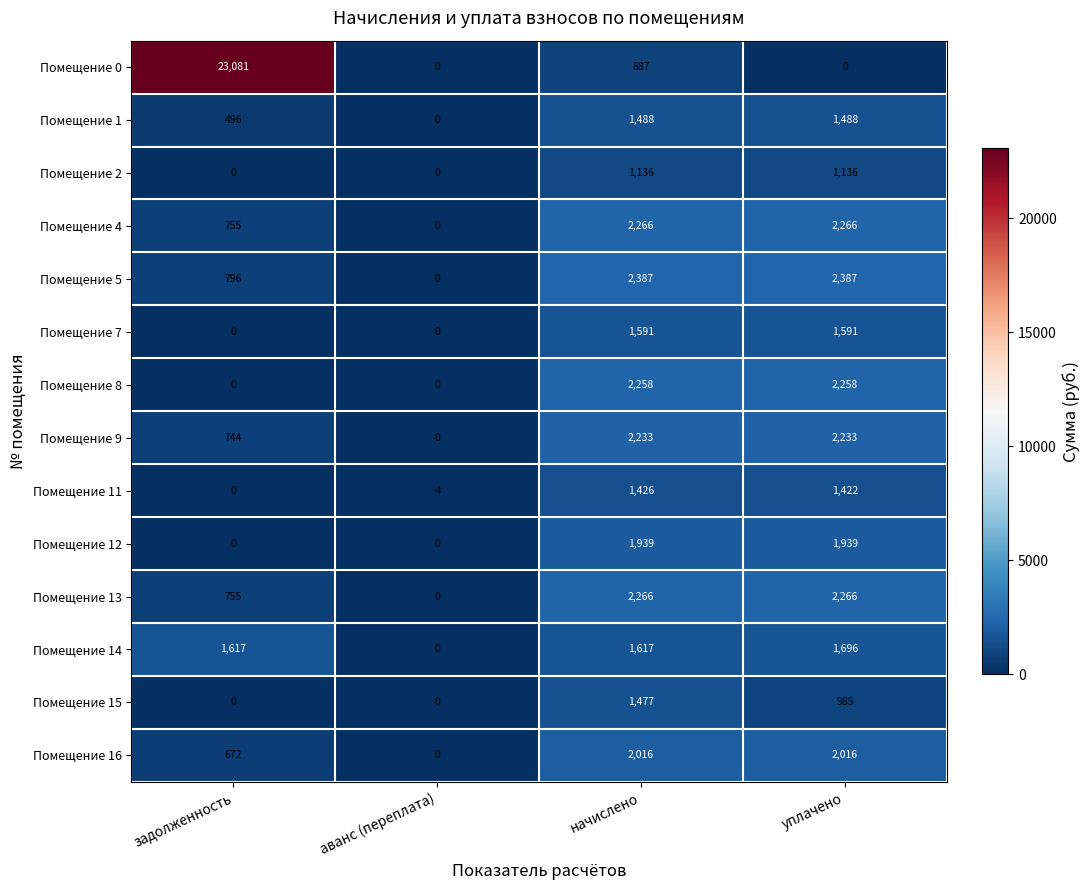

At which category is the sum across all series the highest?

задолженность